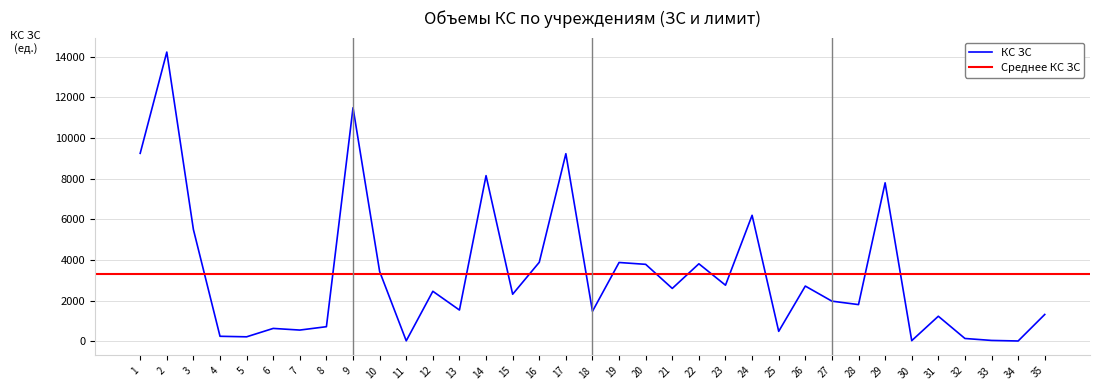

Where is the first local minimum?

5